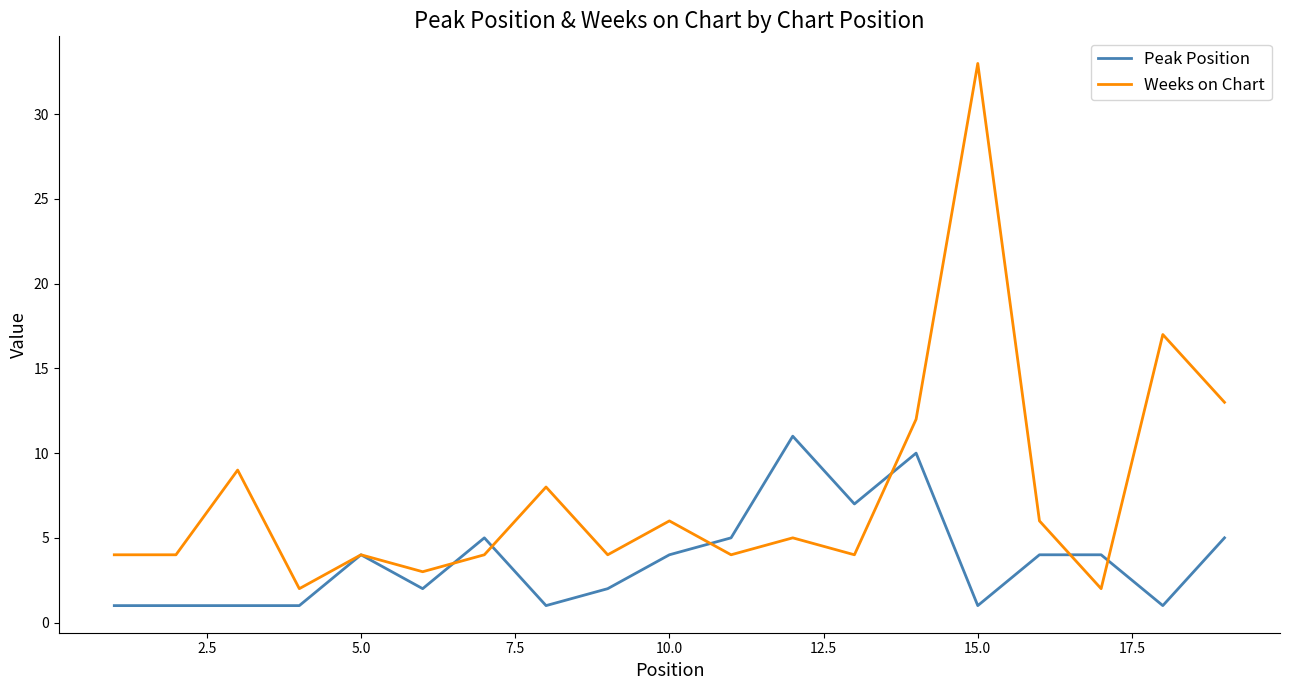

What is the difference between the maximum and minimum values in the Weeks on Chart series?

31